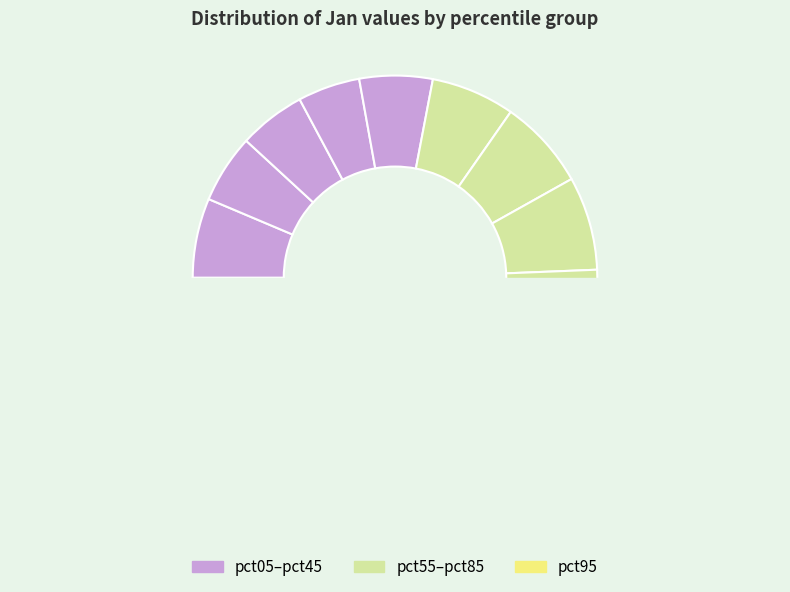

True or false: pct85 accounts for 10% of the total.

True